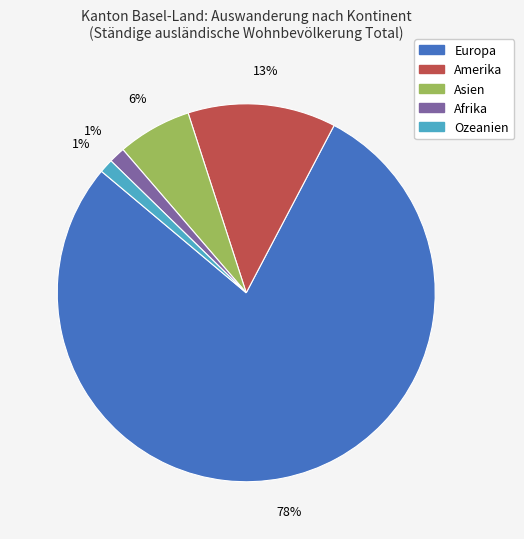

Is there any slice that represents more than half of the pie?

Yes